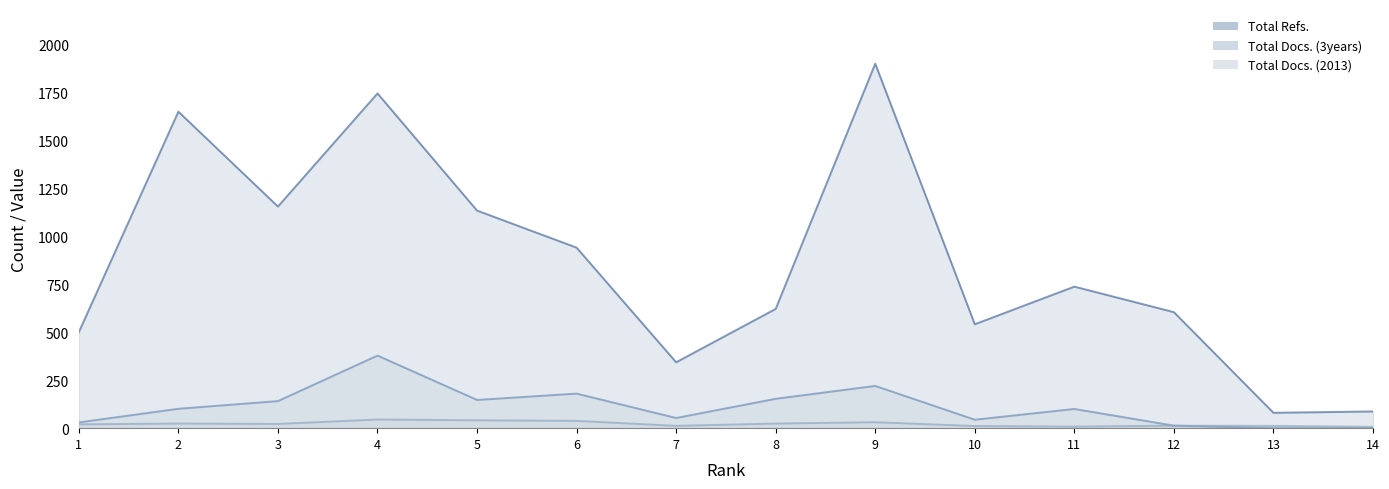

What is the value of the Total Docs. (2013) point at the 6th from the left?

38